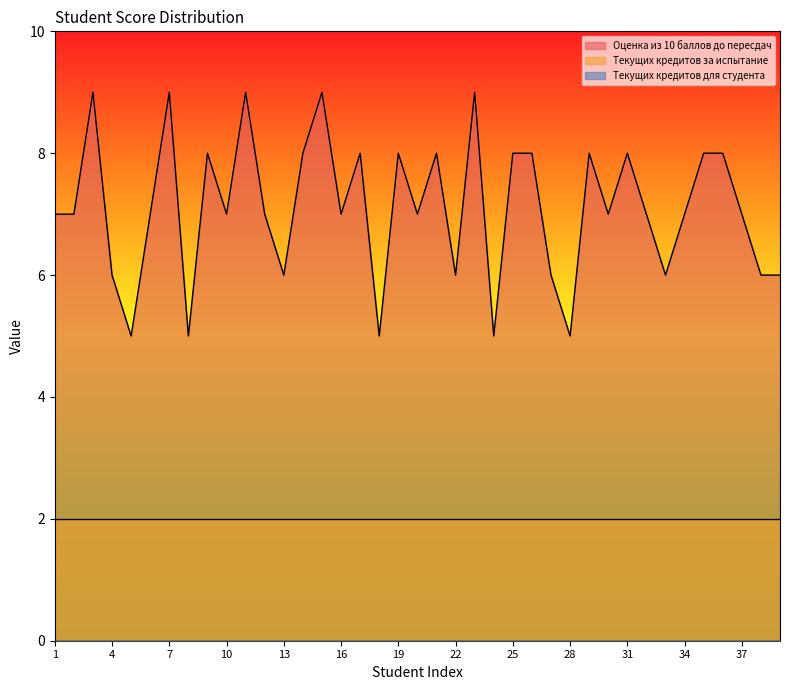

Which has a higher value, 23 or 6?

23